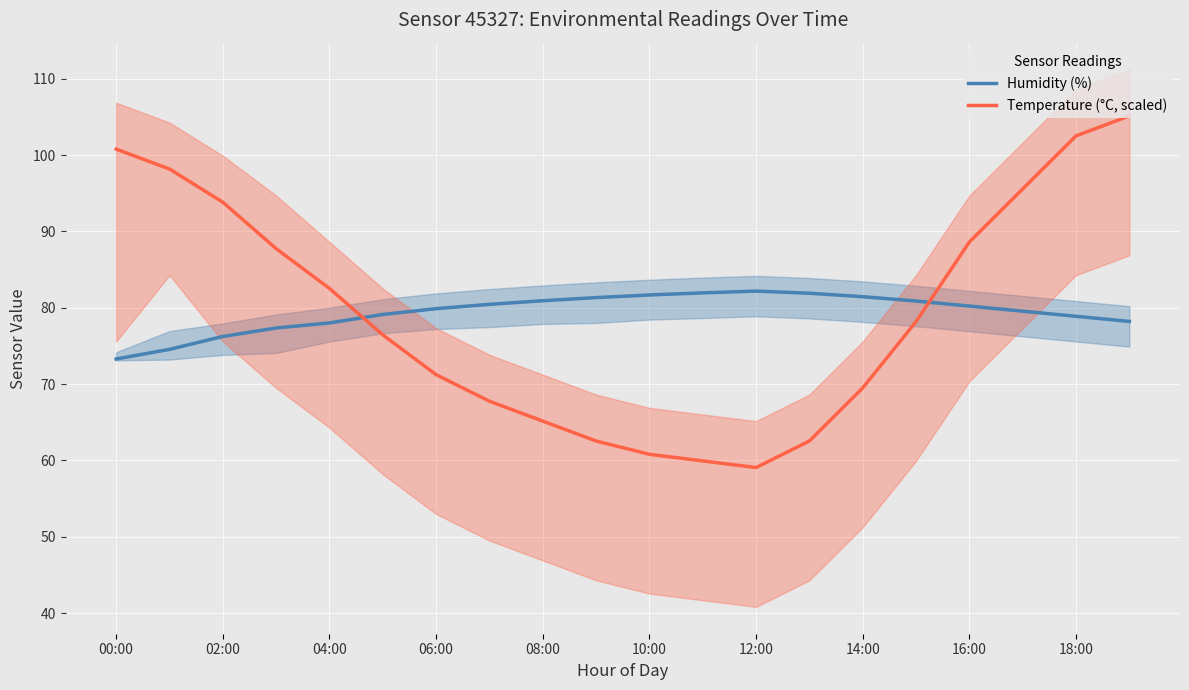

How many times do Humidity (%) and Temperature (°C, scaled) cross each other?

2